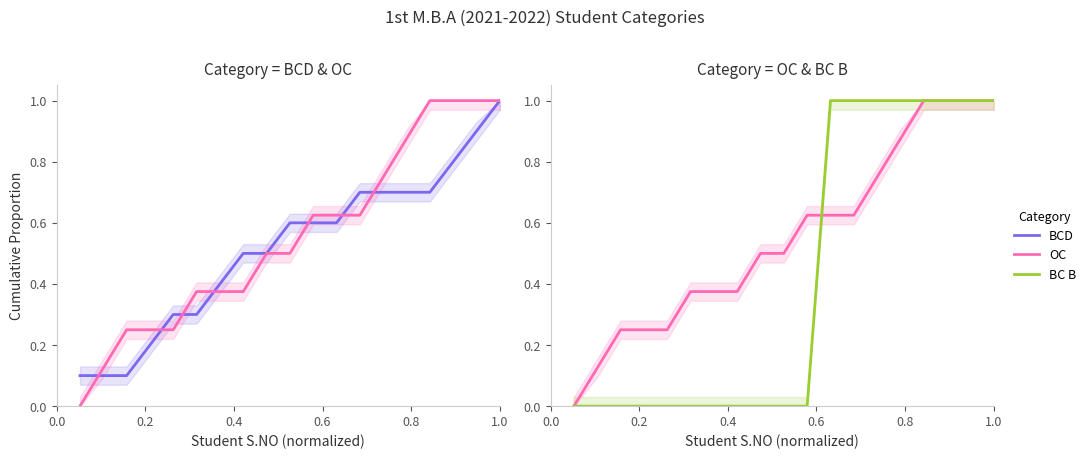

How many BCD values are between 0 and 1?

19